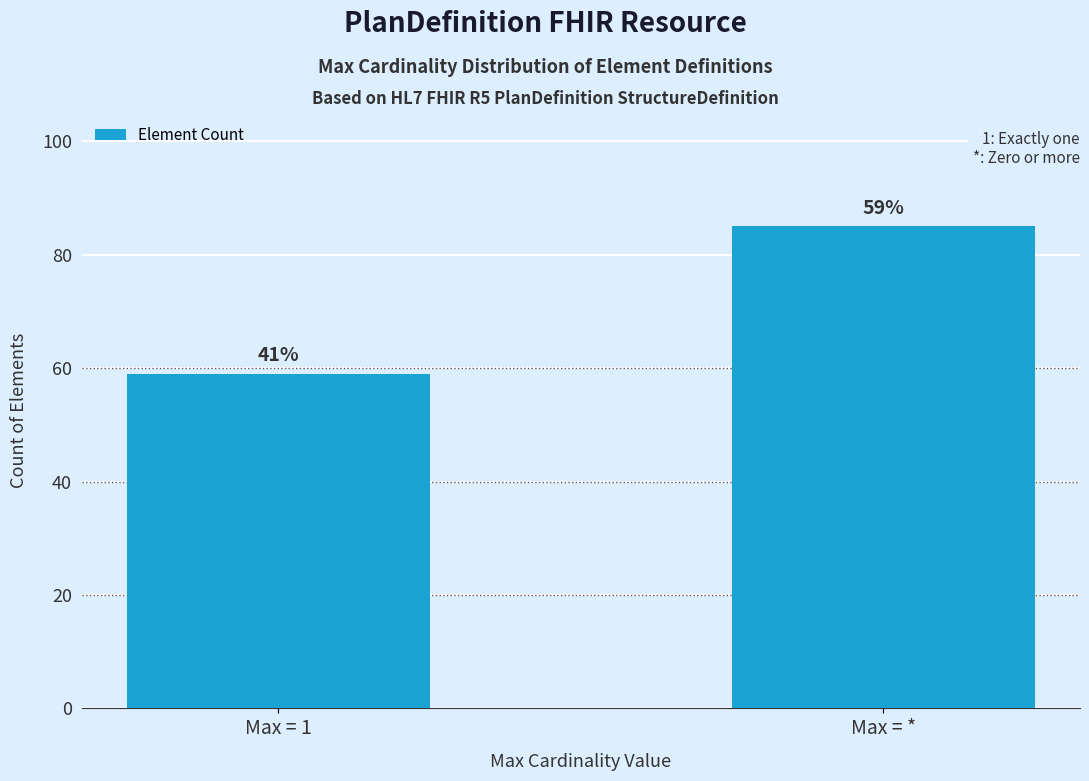

List the labels in order of value, largest first.

Max = *, Max = 1